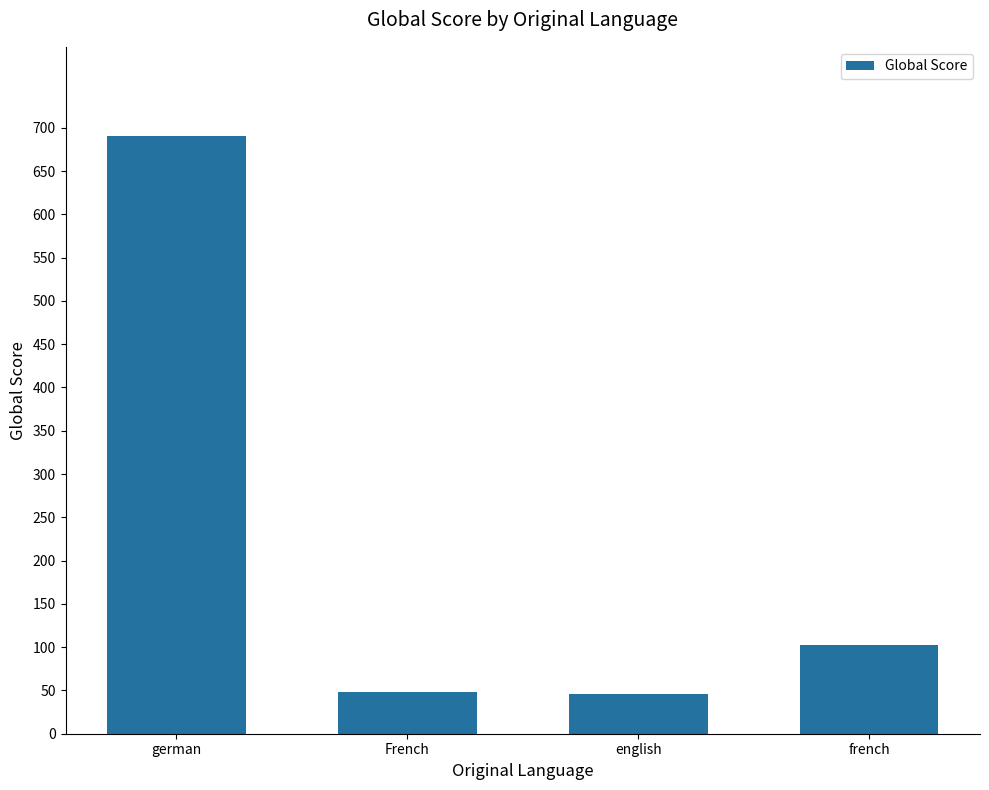

What is the smallest value displayed?

46